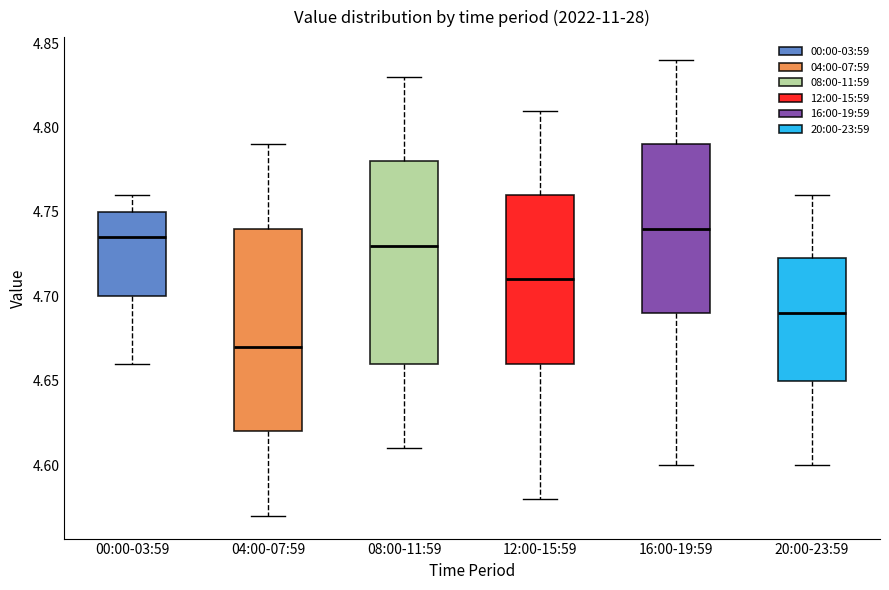

Where does the upper whisker of the box for 08:00-11:59 end on the y-axis? The values are not printed on the chart, so give them approximately, as read against the axis.

4.830